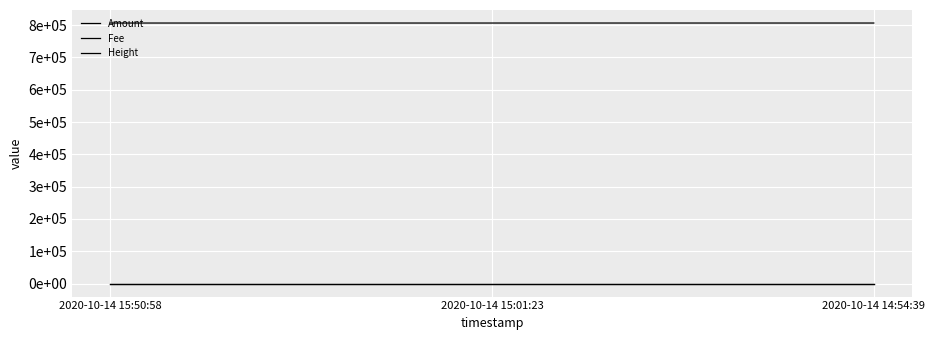

Rank the series at 2020-10-14 15:01:23 from highest to lowest value.

Height, Fee, Amount